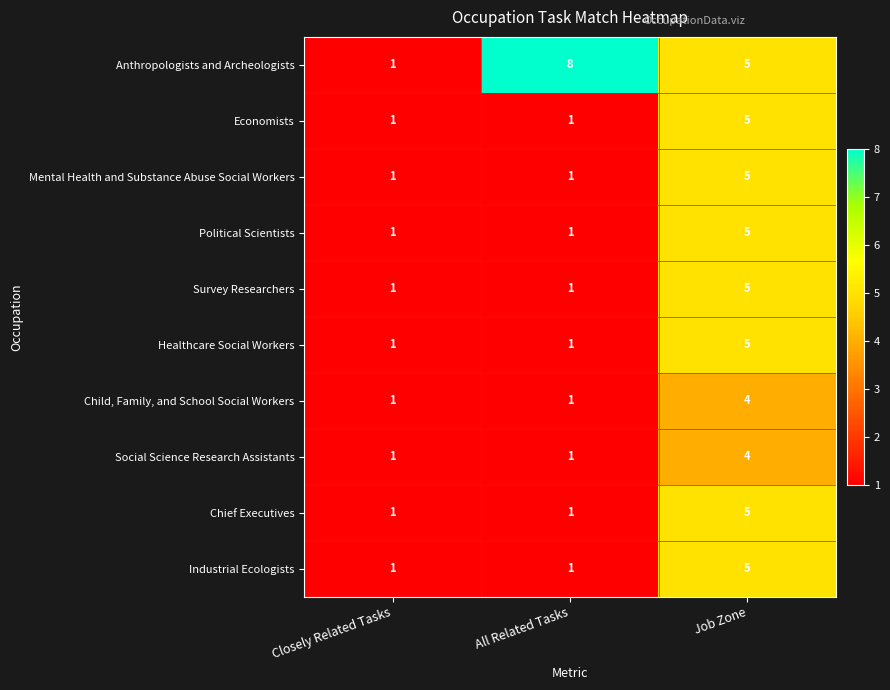

The value of Industrial Ecologists at Job Zone is 5. True or false?

True